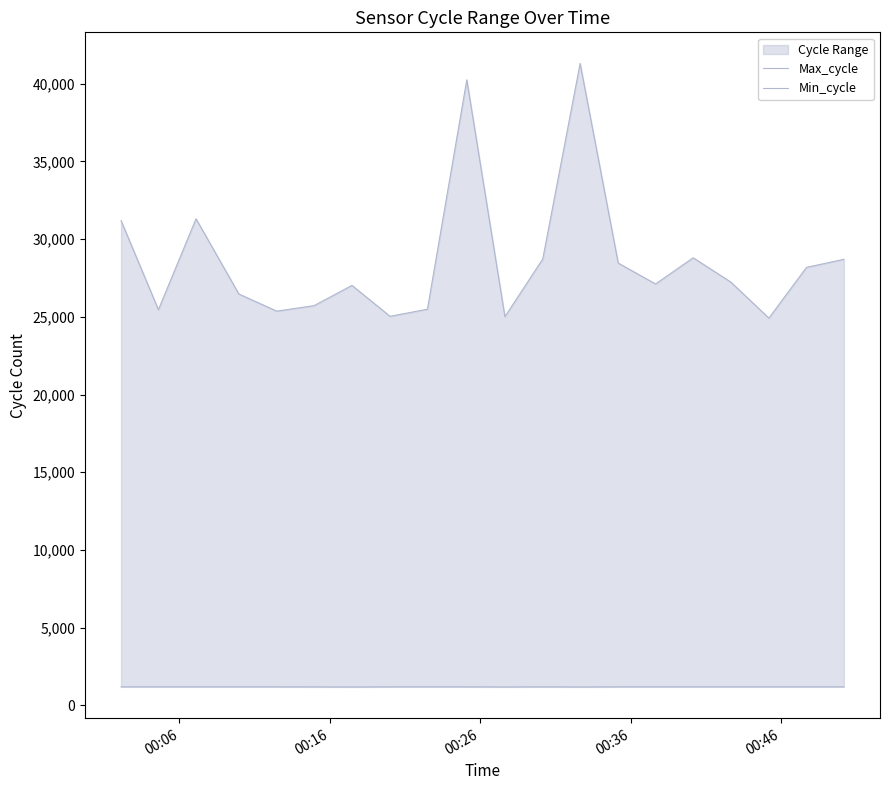

Reading left to right, transcribe all the data shown in this chart.

Max_cycle: 31189	25458	31306	26467	25365	25721	27020	25032	25489	40244	25008	28720	41294	28456	27113	28798	27237	24917	28180	28699
Min_cycle: 1196	1196	1196	1196	1196	1193	1189	1196	1196	1196	1190	1196	1190	1196	1196	1196	1196	1196	1196	1196